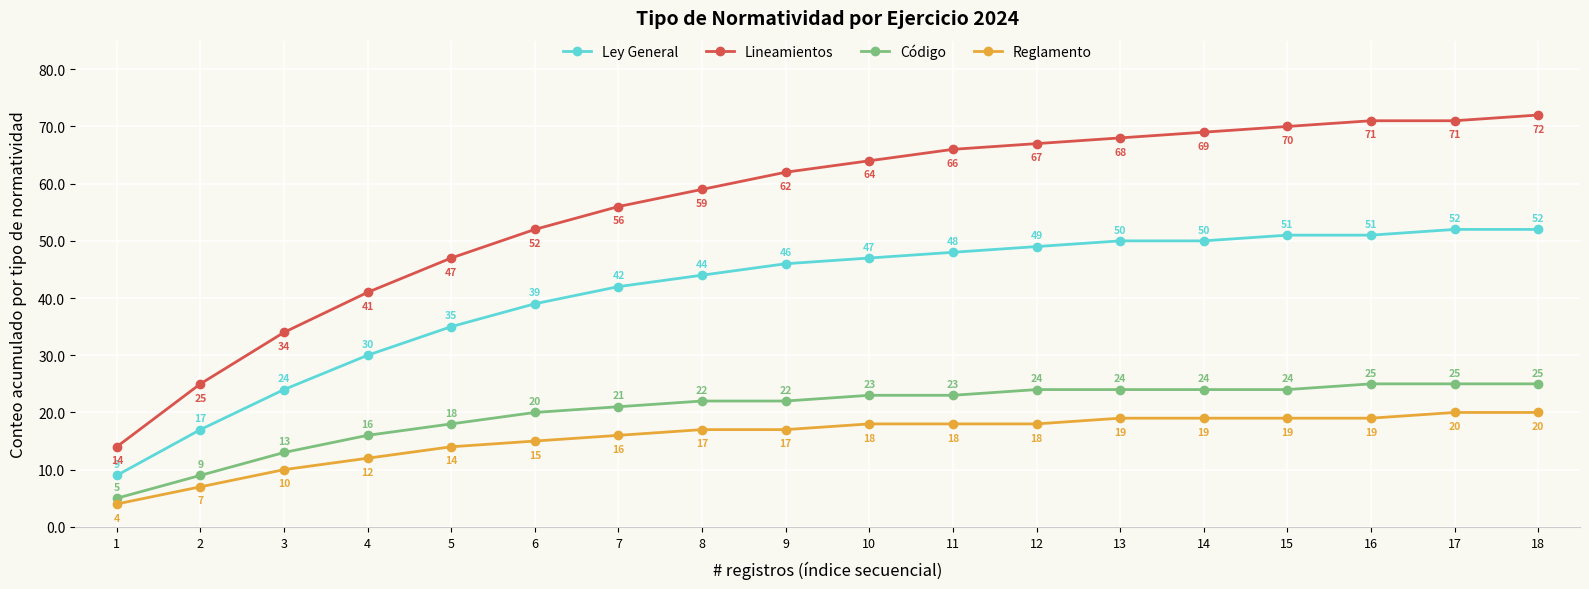

What is the minimum value shown in the chart?

4